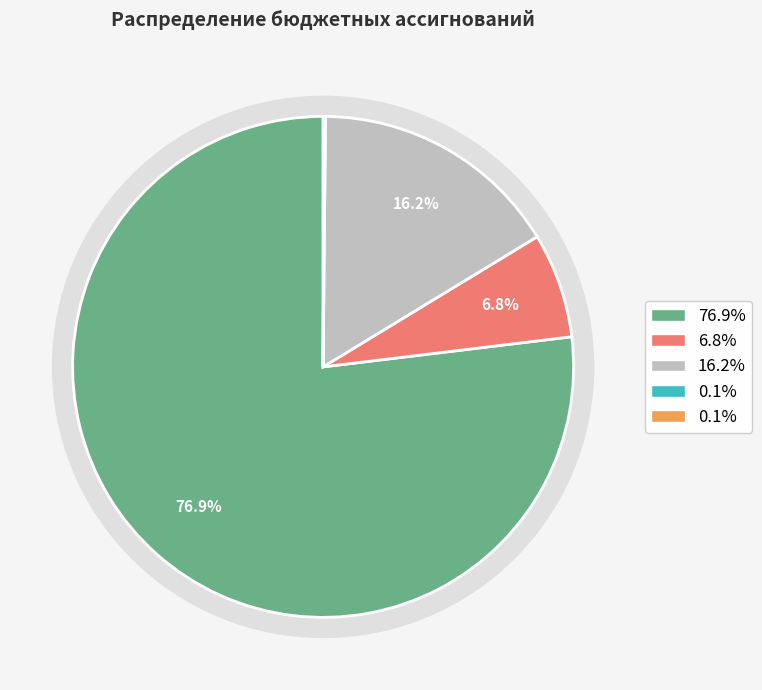

How many slices are in this pie chart?

5